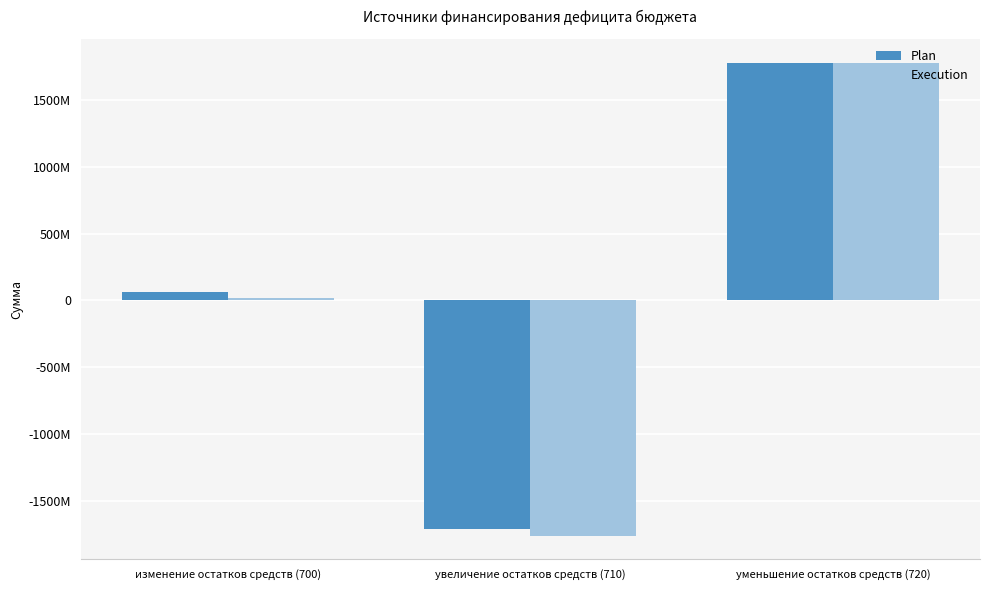

What are all the series names shown in the legend?

Plan, Execution